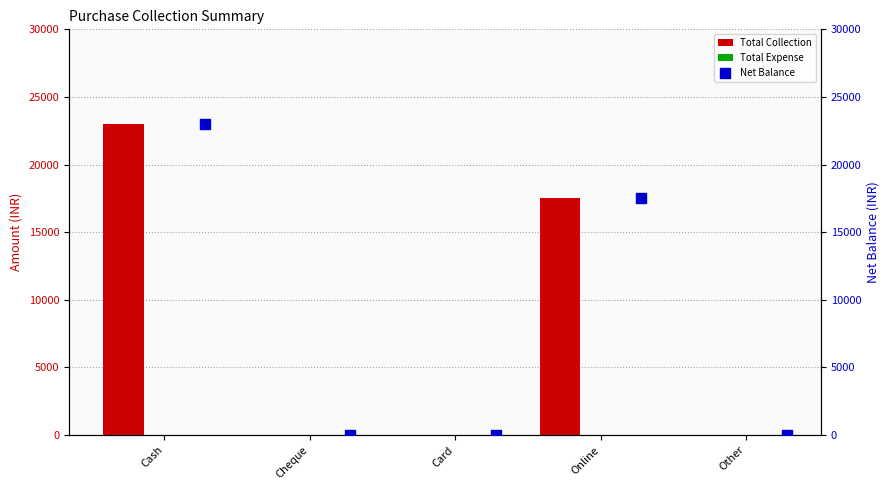

Which series contains the highest Y value?

Total Collection